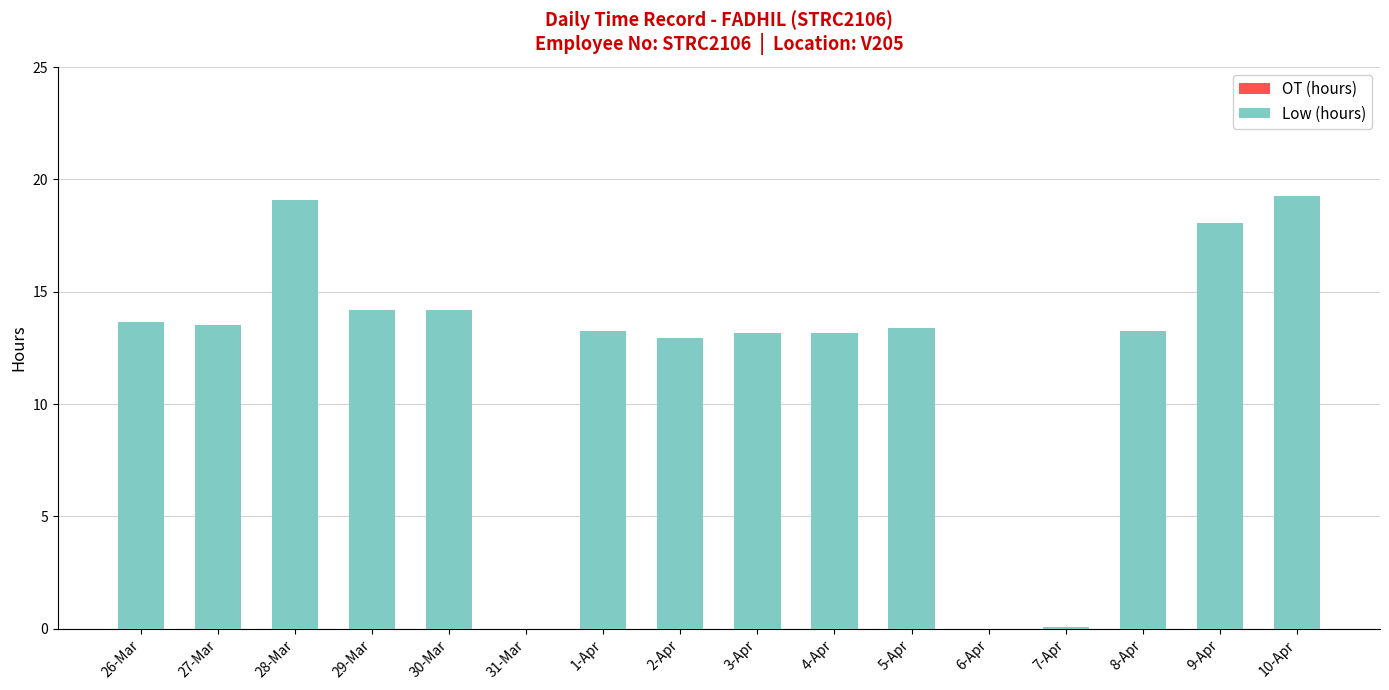

What is the greatest value displayed?

19.3